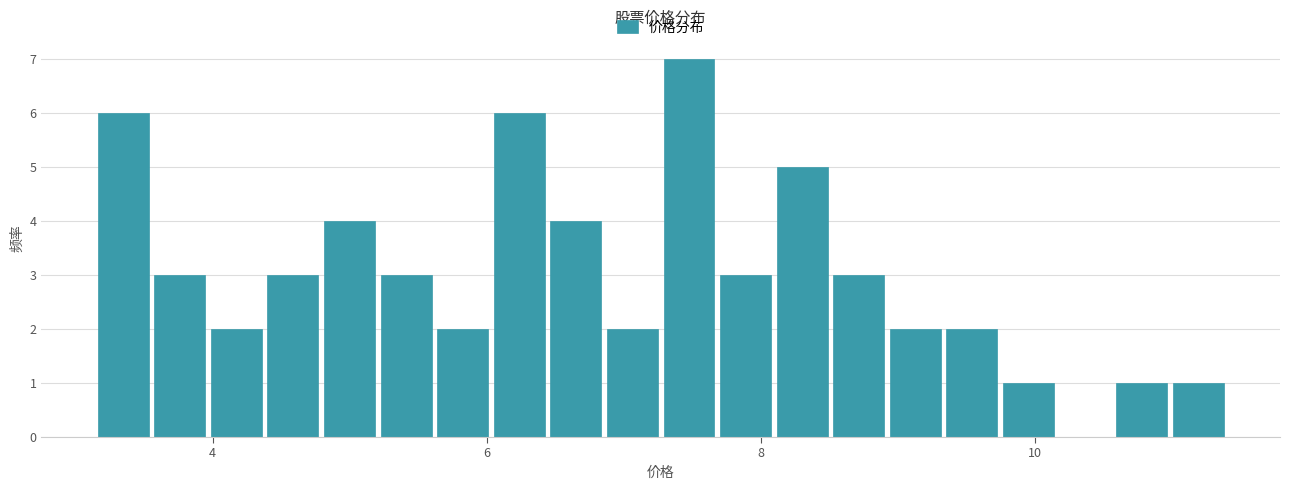

Read against the x-axis, roughly where is the centre of the tallest bar?

7.4